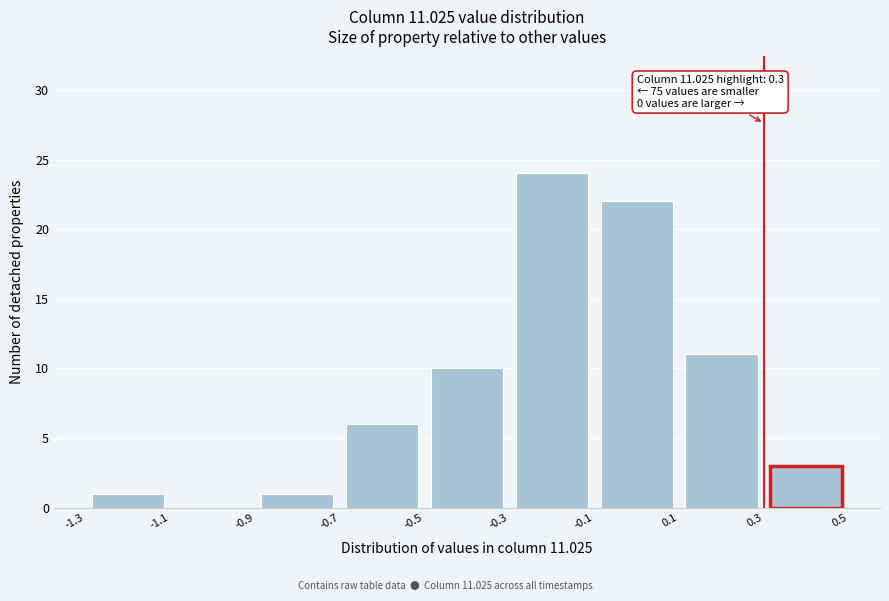

Over which range of the x-axis is the bar tallest?

-0.3 to -0.1